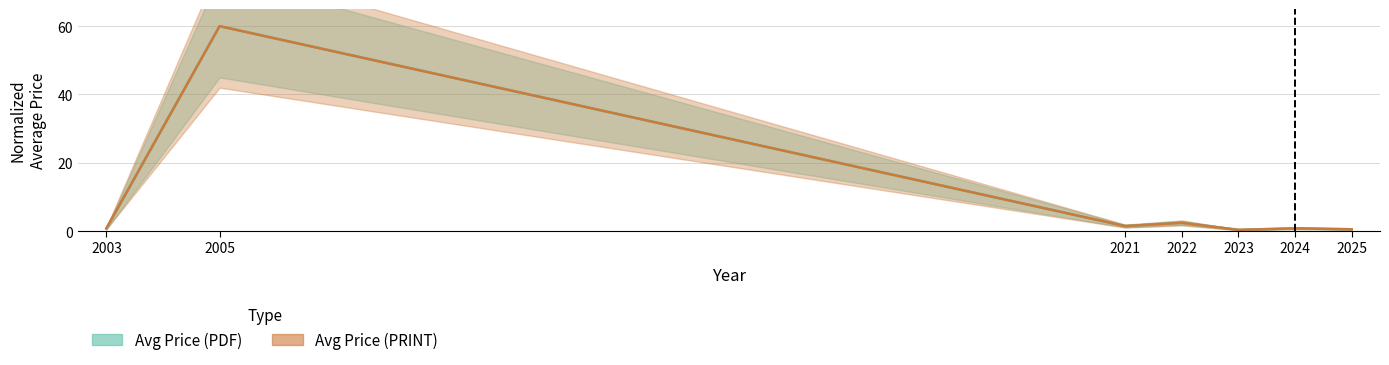

True or false: Avg Price (PDF) and Avg Price (PRINT) intersect in this chart.

False